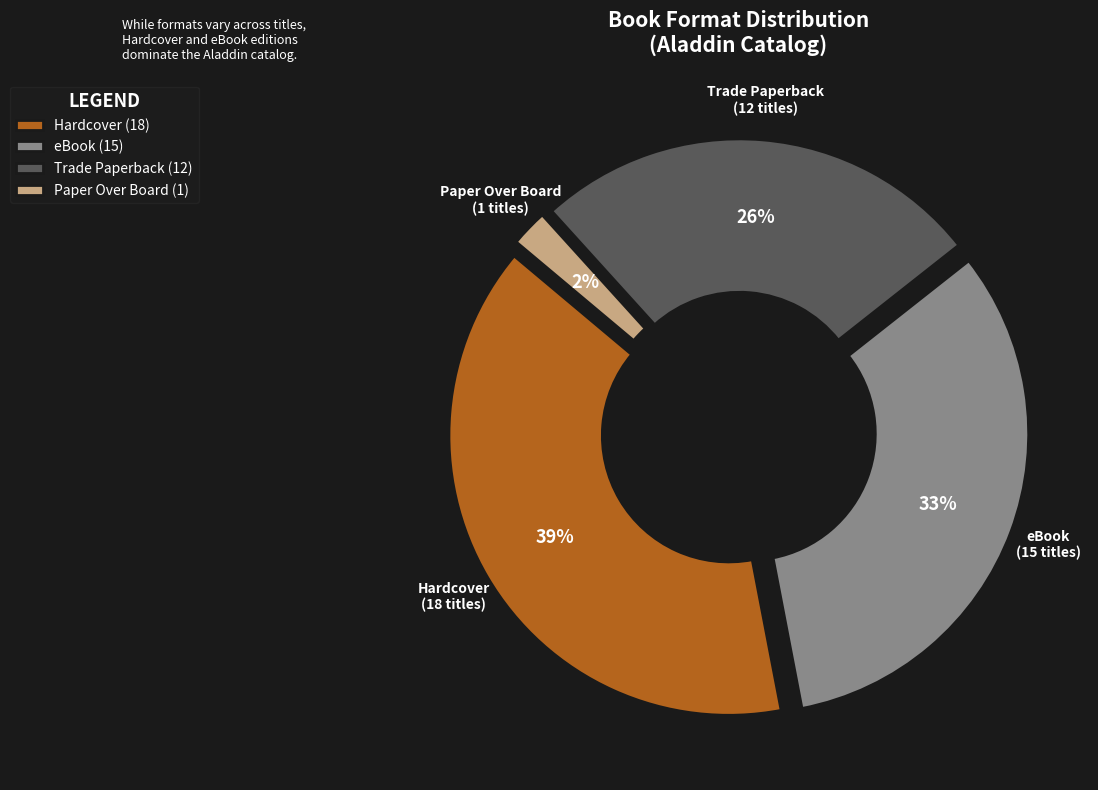

Is there any slice that represents more than half of the pie?

No